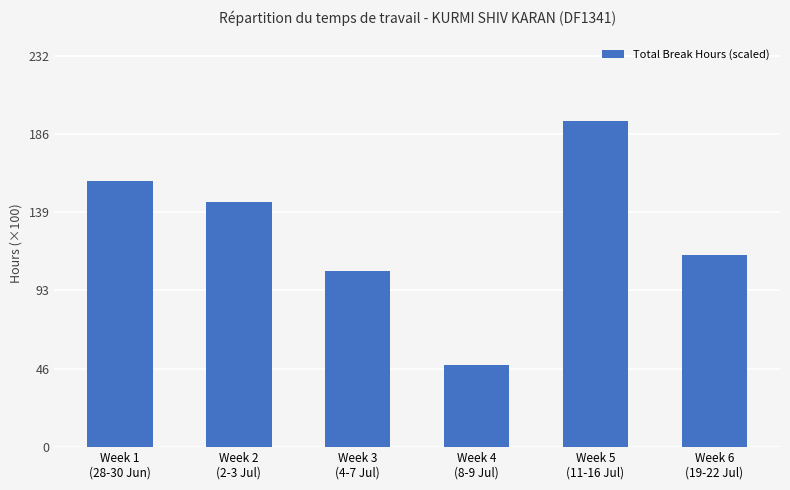

Which label corresponds to the smallest value in the chart?

Week 4
(8-9 Jul)